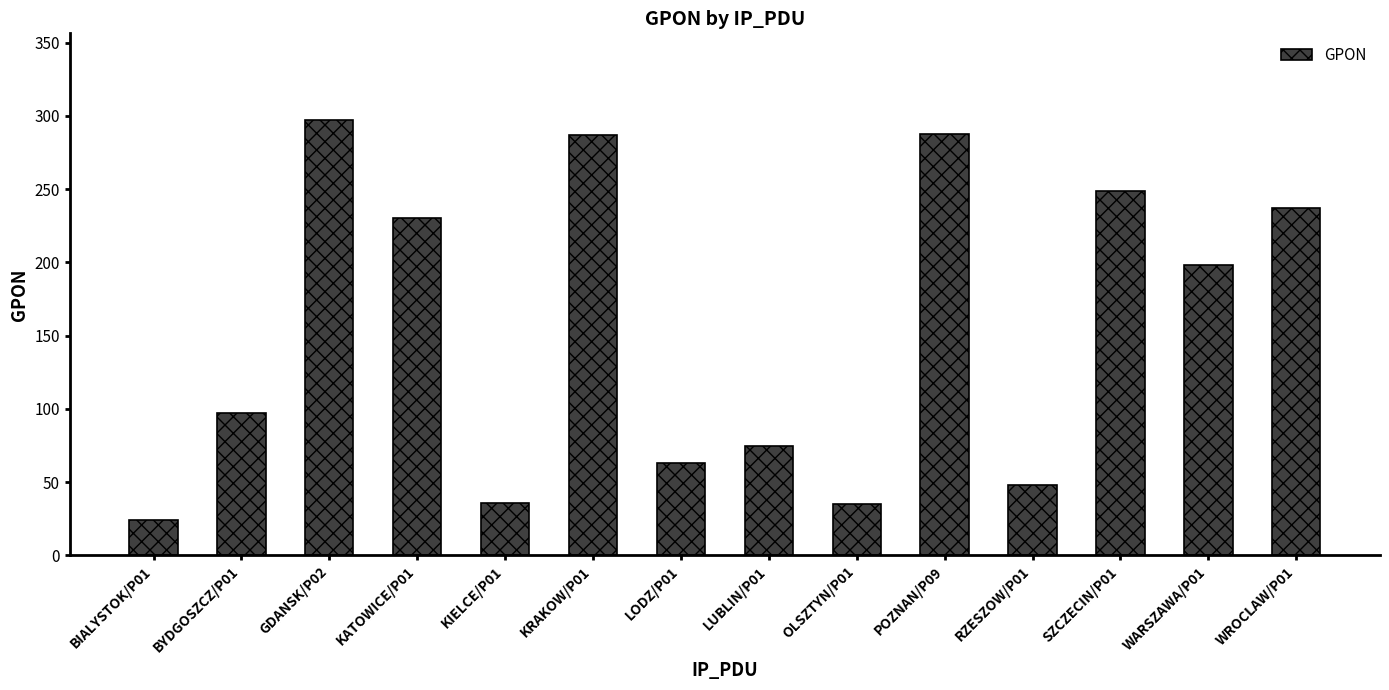

The chart shows a value of 113 at LODZ/P01. True or false?

False